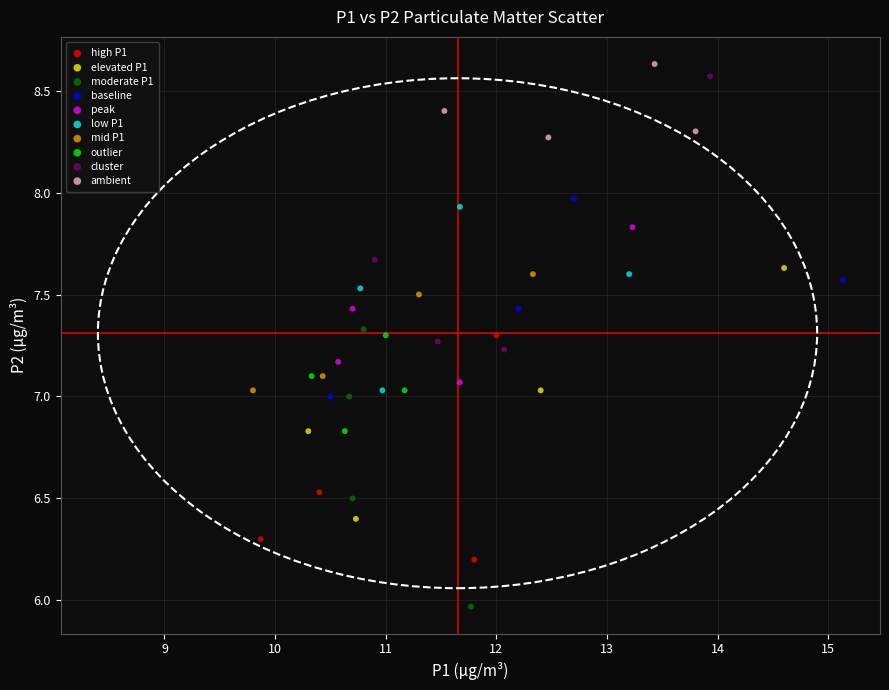

What are all the series names shown in the legend?

high P1, elevated P1, moderate P1, baseline, peak, low P1, mid P1, outlier, cluster, ambient